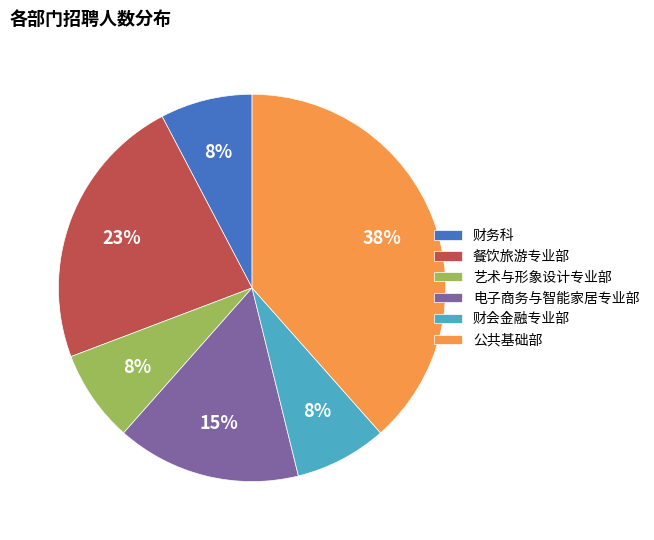

Which slice is the largest?

公共基础部